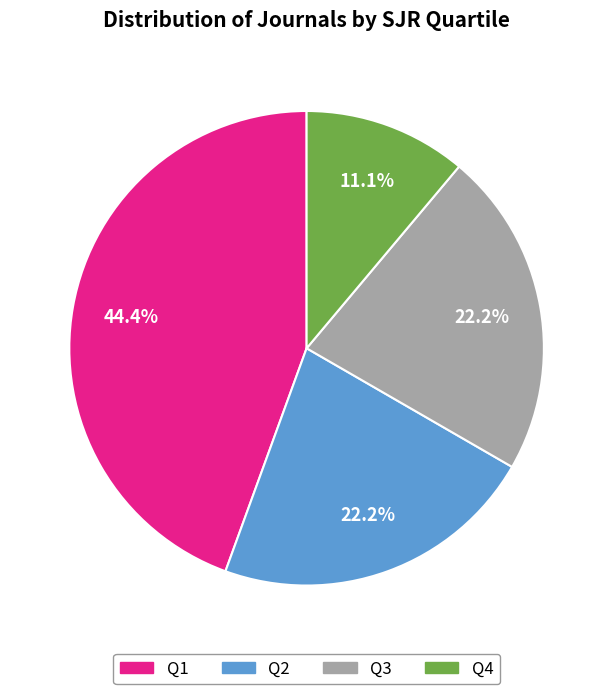

Does Q3 represent more than half of the total?

No